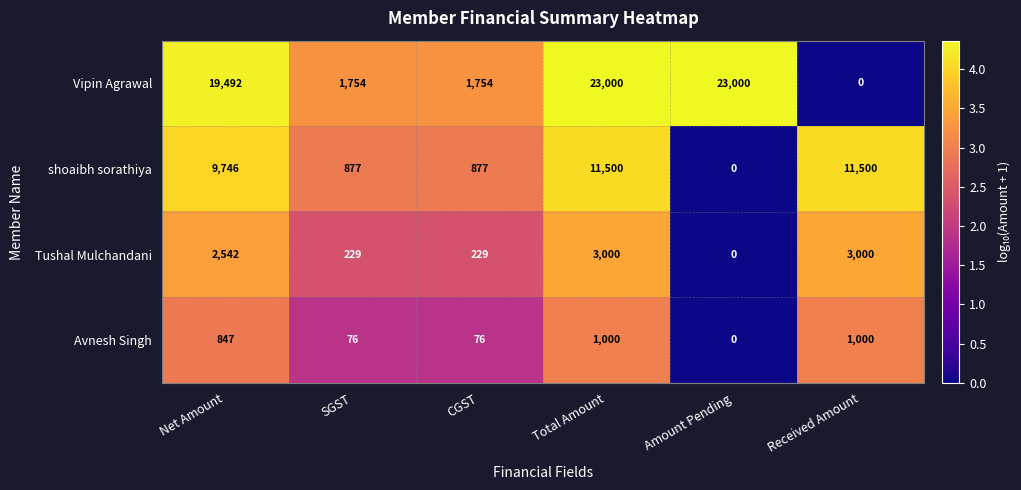

Is the value of shoaibh sorathiya at SGST greater than the value of Avnesh Singh at CGST?

Yes